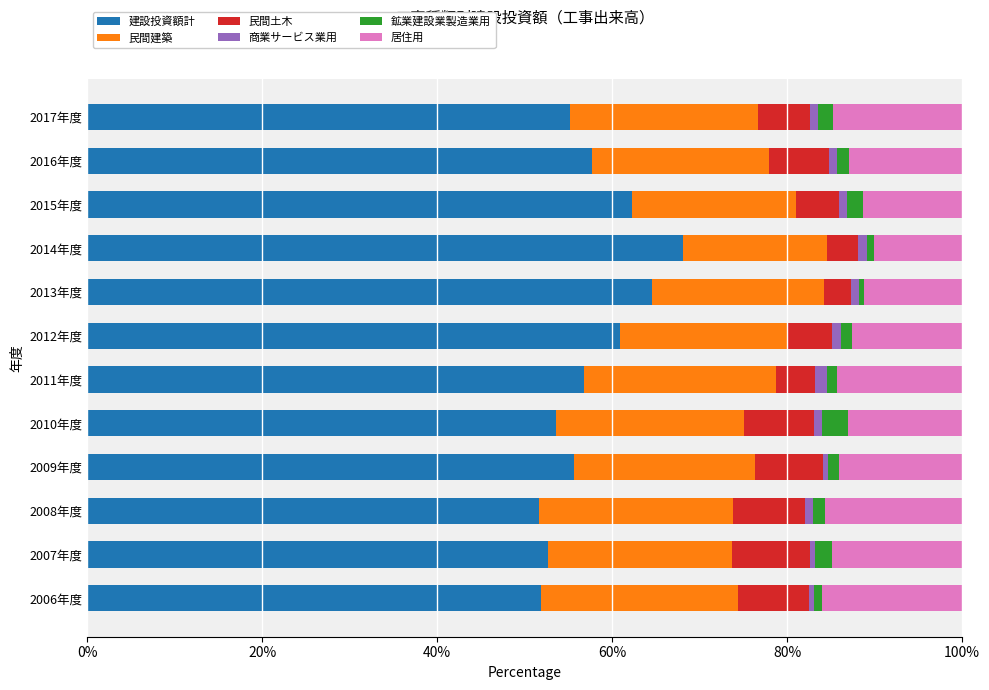

What is the minimum value for 建設投資額計?

51.6